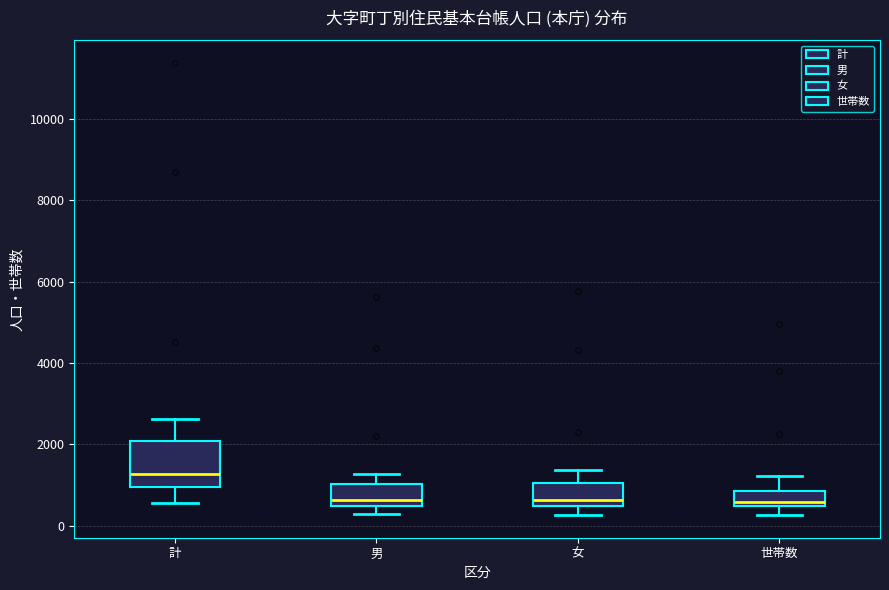

Where does the lower whisker of the box for 計 end on the y-axis? The values are not printed on the chart, so give them approximately, as read against the axis.

600